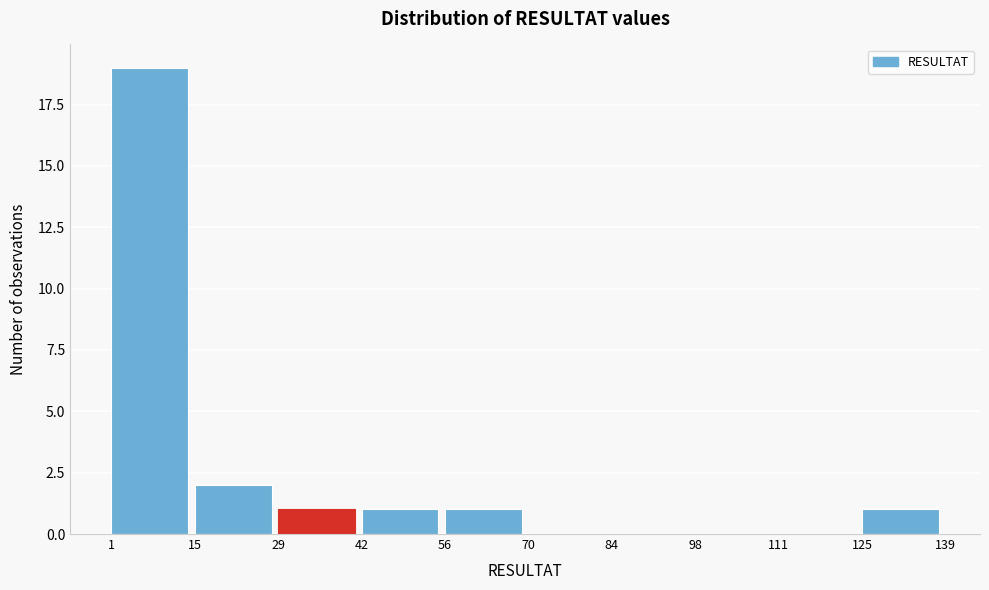

What is the height of the bar covering 56 to 70 on the x-axis? The values are not printed on the chart, so give them approximately, as read against the axis.

1